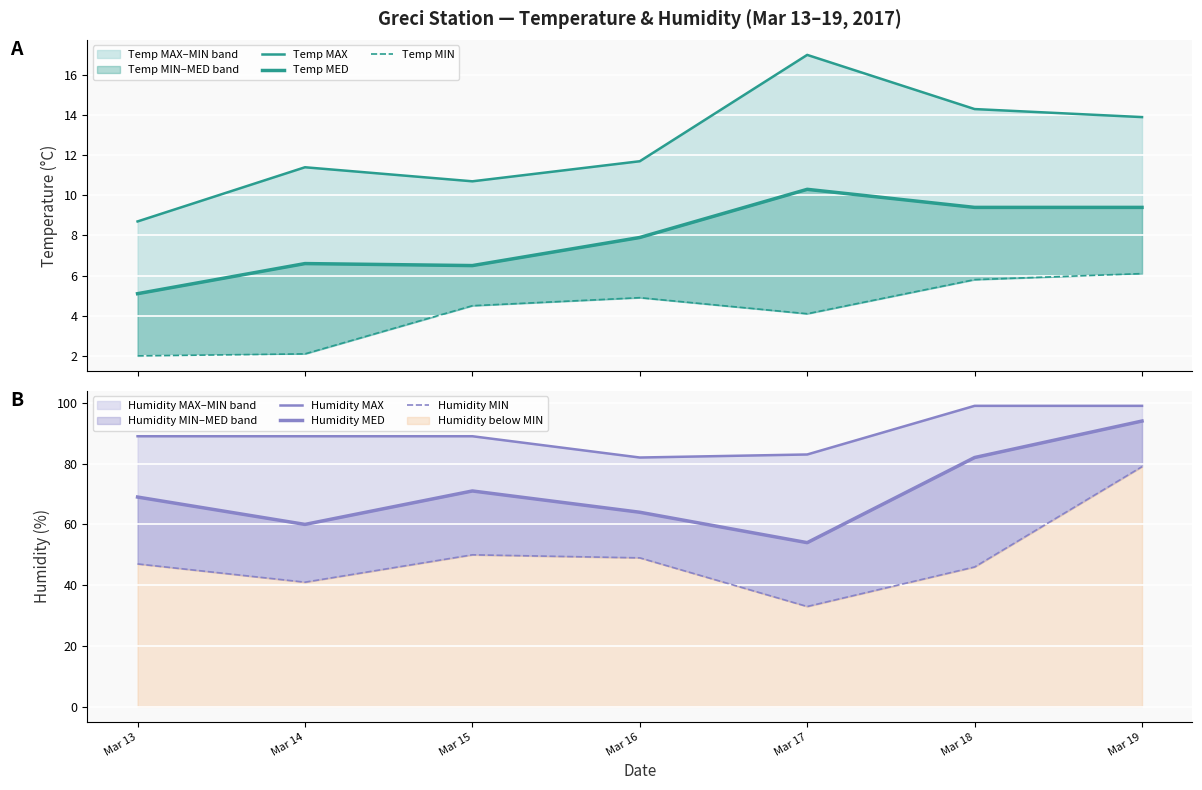

The Temp MAX series shows 3.9 at Mar 17. True or false?

False